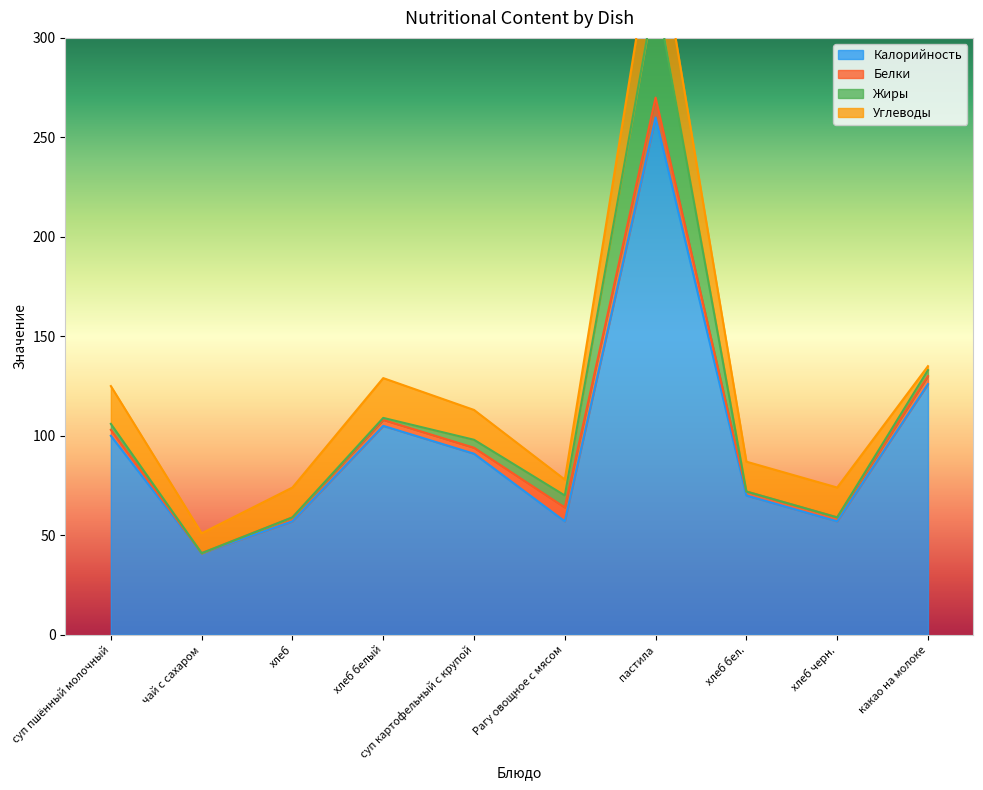

What is the difference between the highest and lowest values at какао на молоке?

124